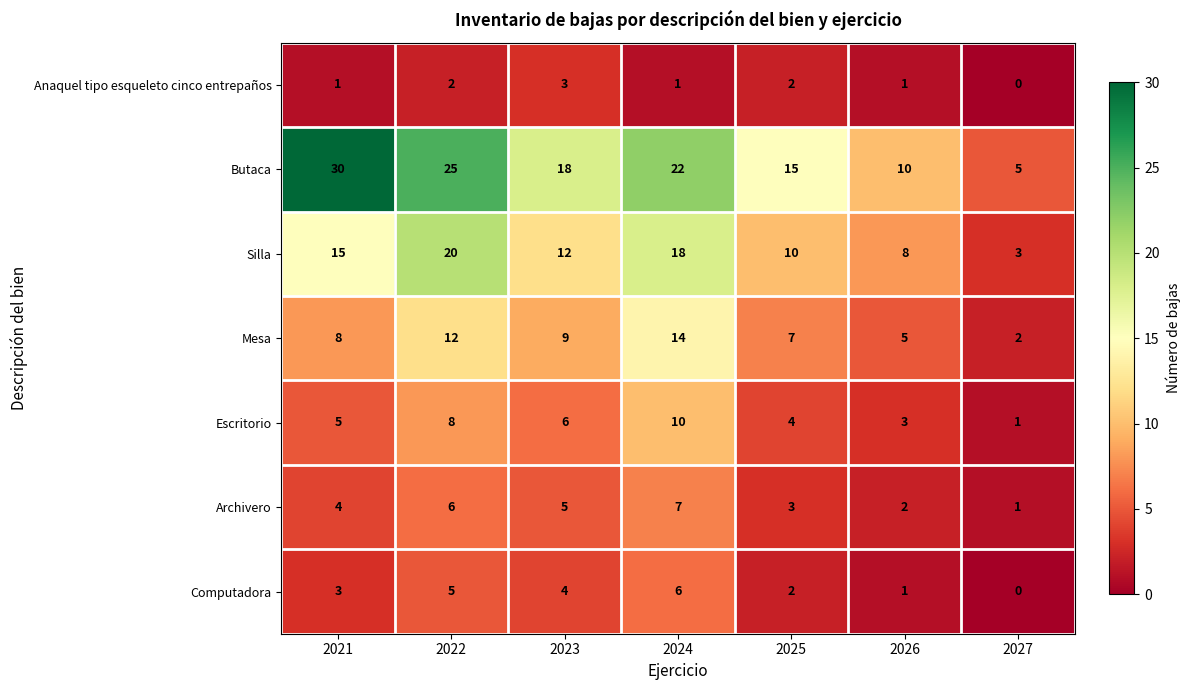

Count the number of data series in this chart.

7